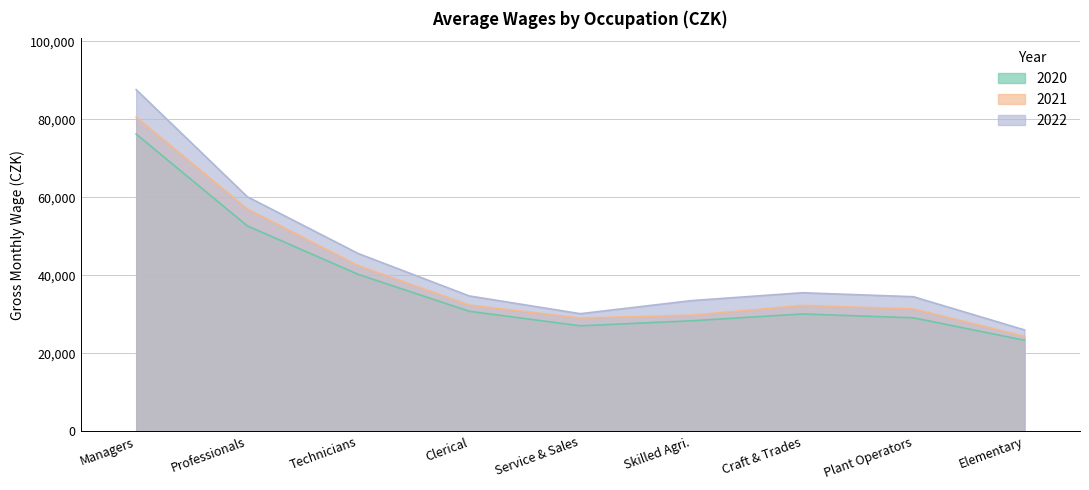

Reading left to right, list all the values displayed in this chart.

2020: 76201	52683	40232	30780	27053	28345	30092	29106	23354
2021: 80523	57033	42457	32382	29053	29771	32283	31380	24377
2022: 87581	60150	45577	34708	30160	33510	35532	34509	26000